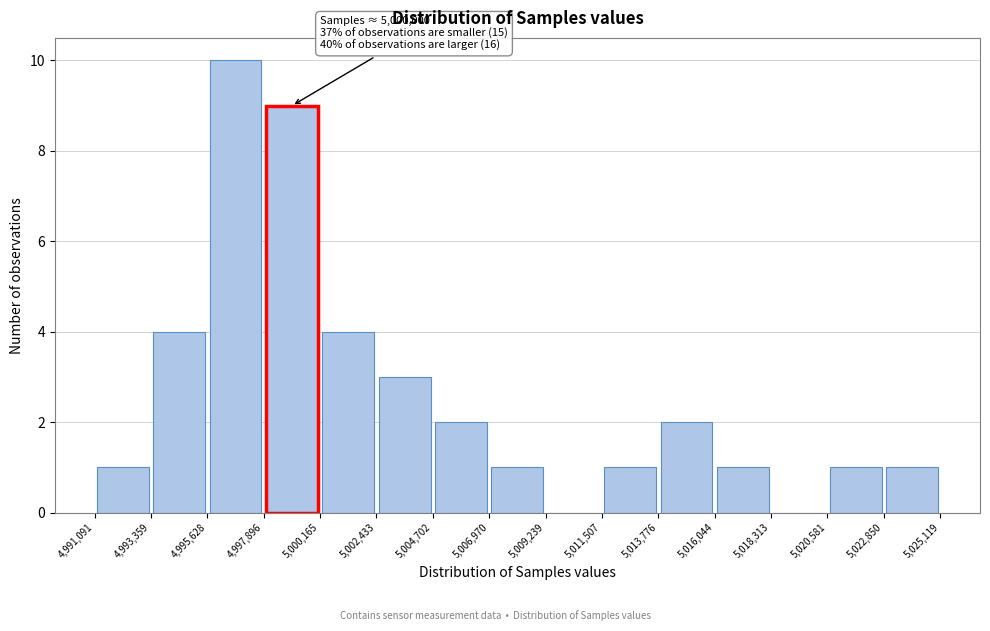

Over which range of the x-axis is the bar tallest?

4,995,628 to 4,997,896